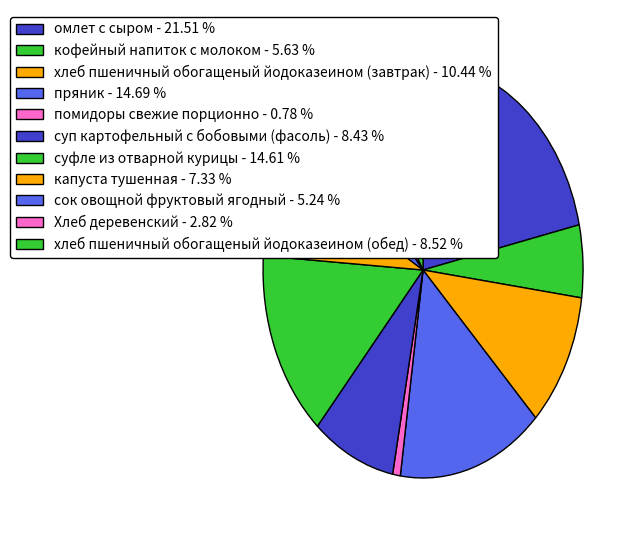

Count the number of slices in the pie.

11